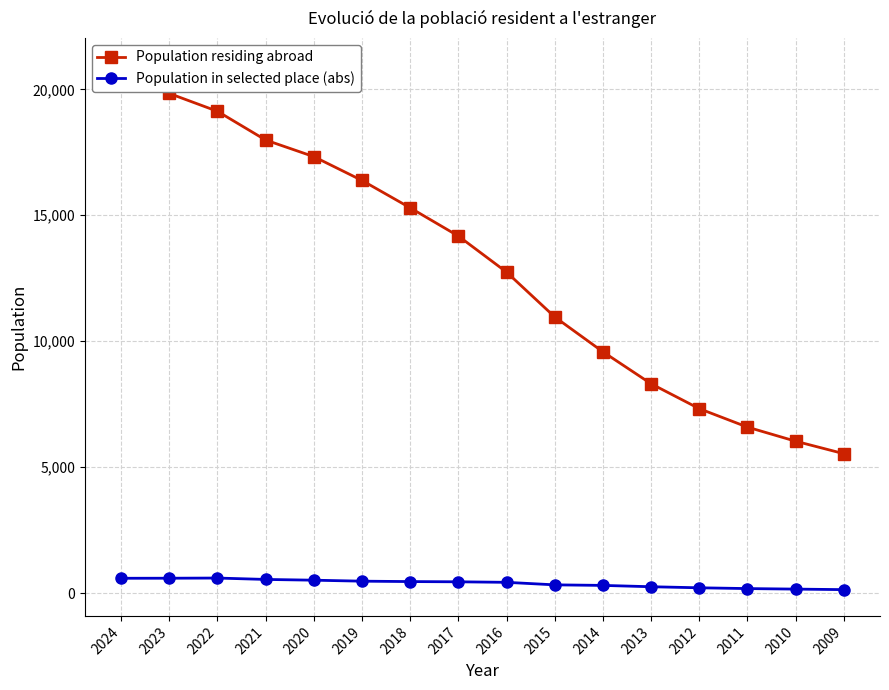

Where is Population in selected place (abs) nearest to the value 364?

2015